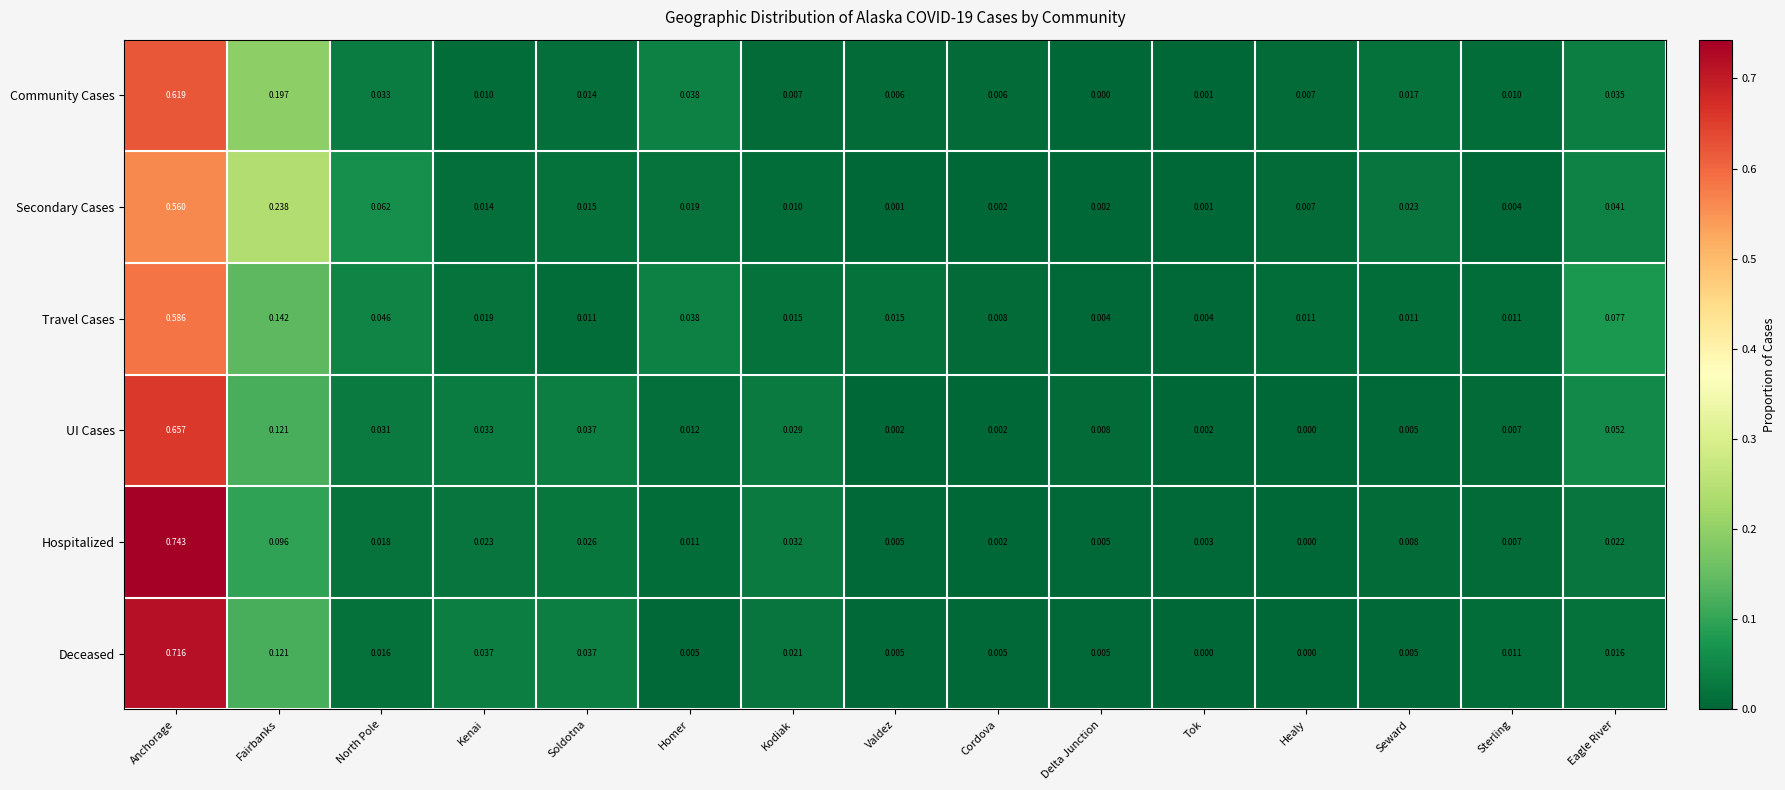

Count the number of categories in the chart.

15